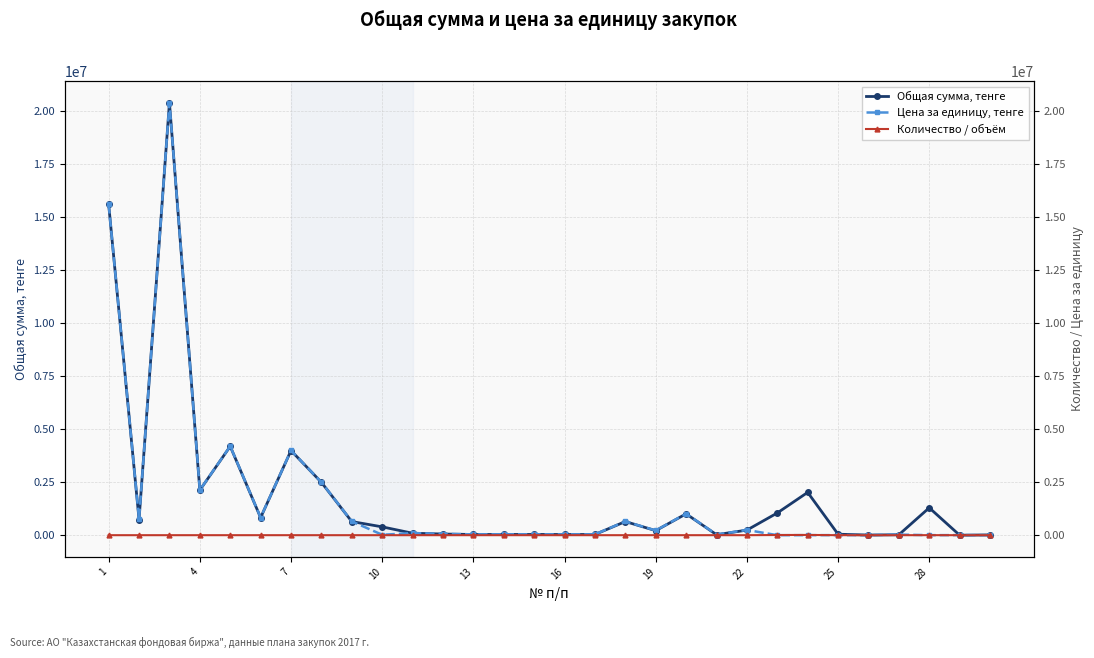

The value of Общая сумма, тенге at 4 is 1159158.2. True or false?

False